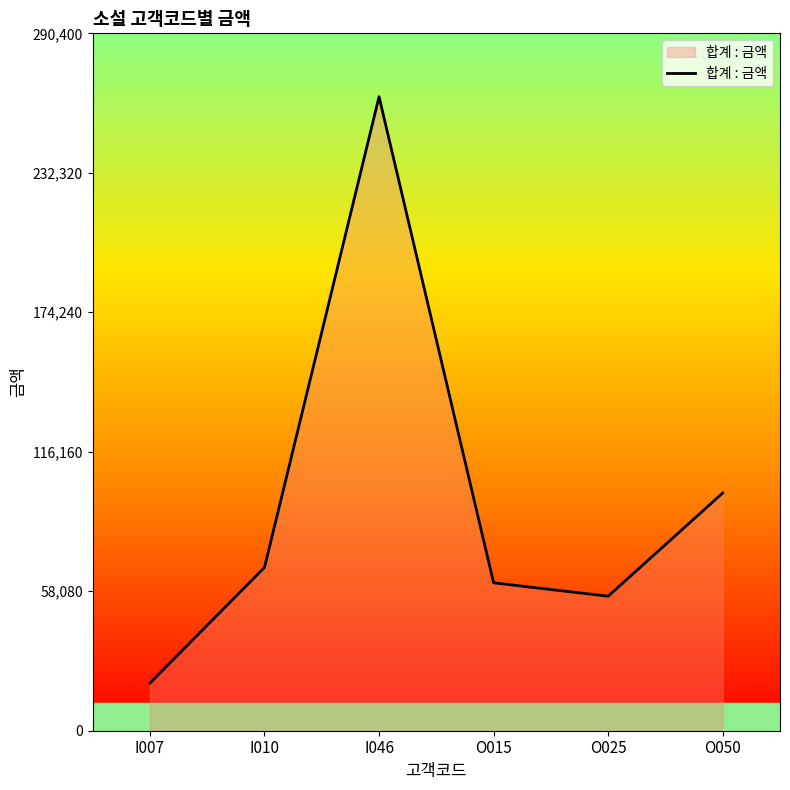

Reading left to right, what are all the values shown in this chart?

I007=19800	I010=68000	I046=264000	O015=61600	O025=56000	O050=99000